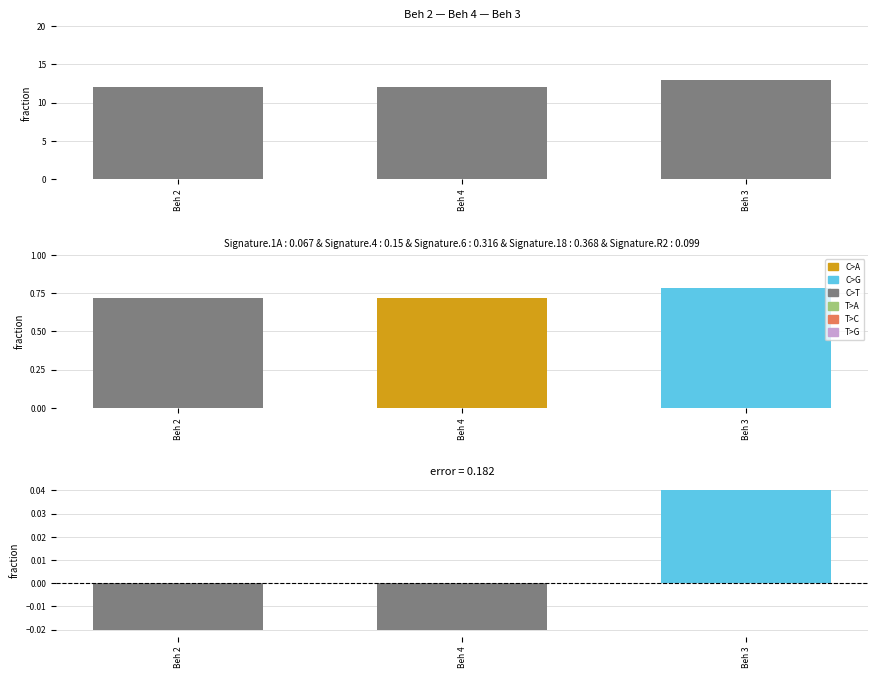

Which series has the largest range (max minus min)?

Naroden